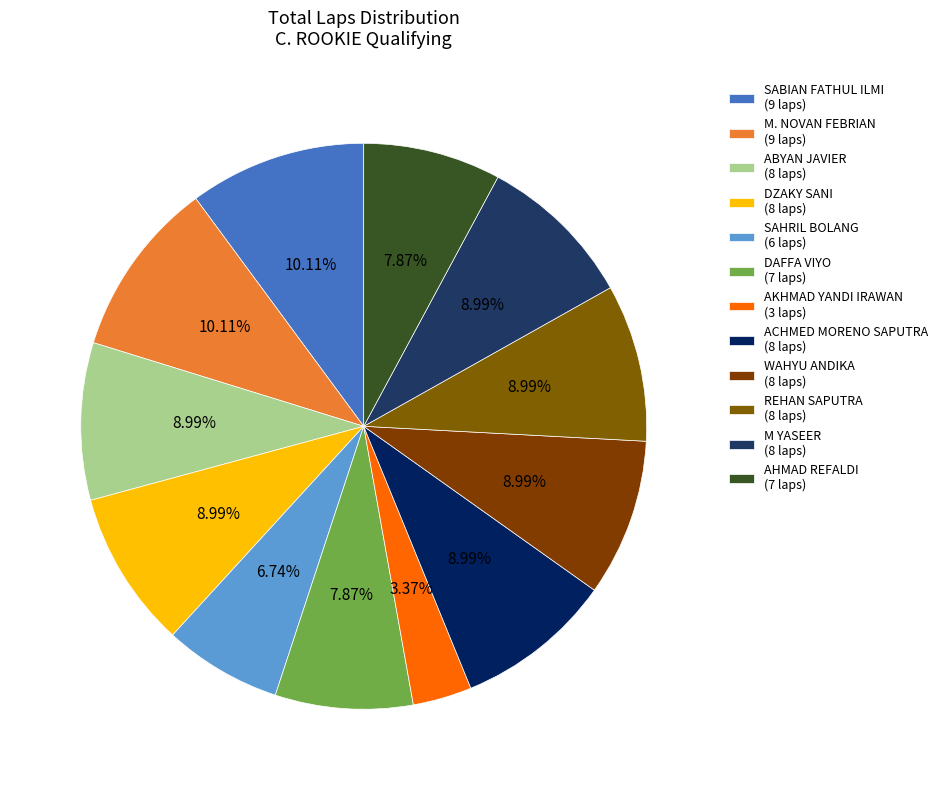

Which slice is the largest?

SABIAN FATHUL ILMI